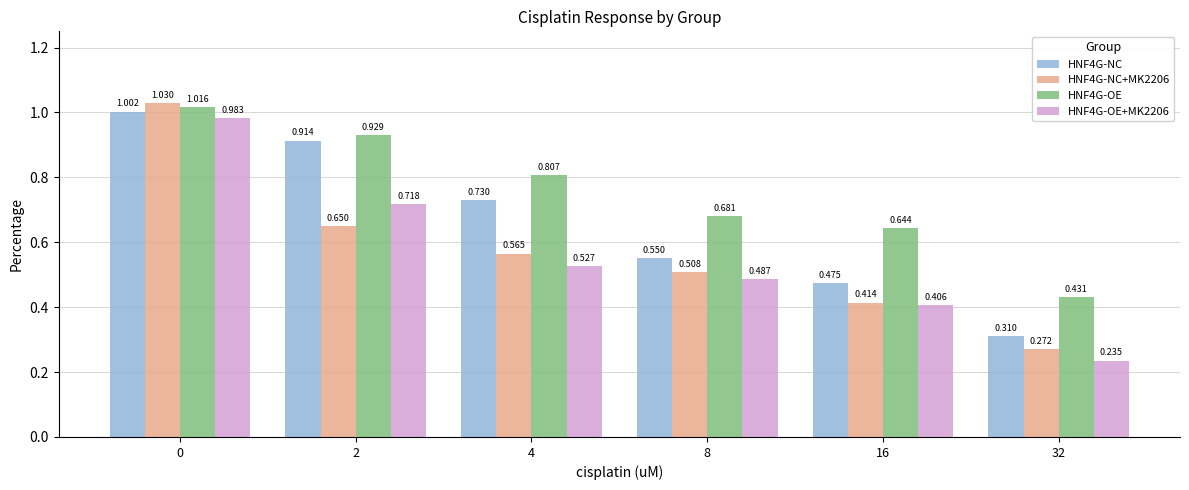

How many data points does each series have?

6